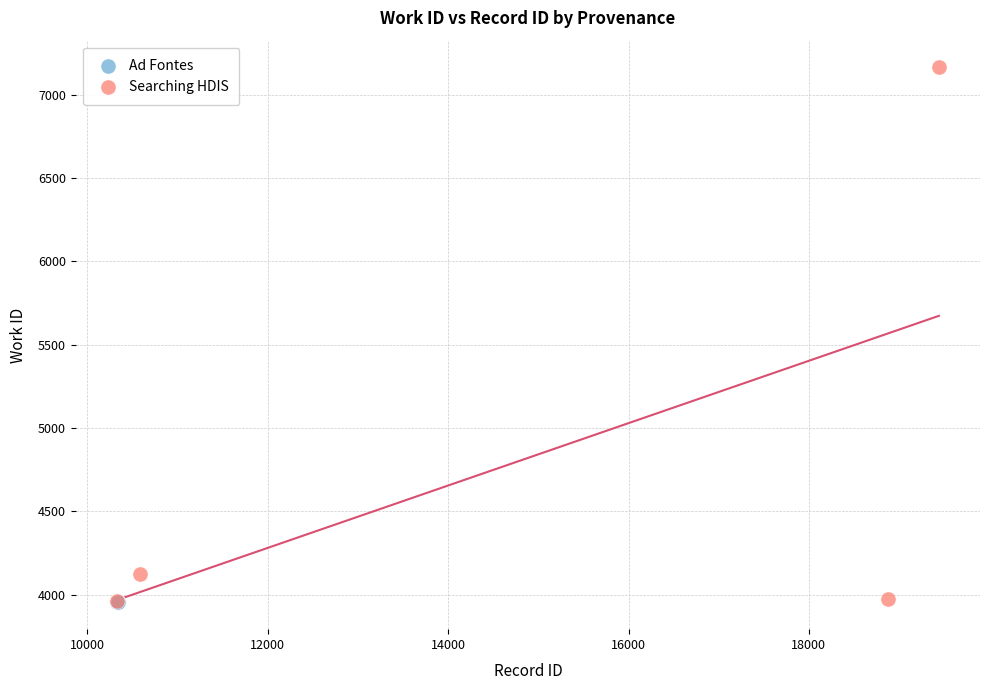

Which series contains the highest Y value?

Searching HDIS